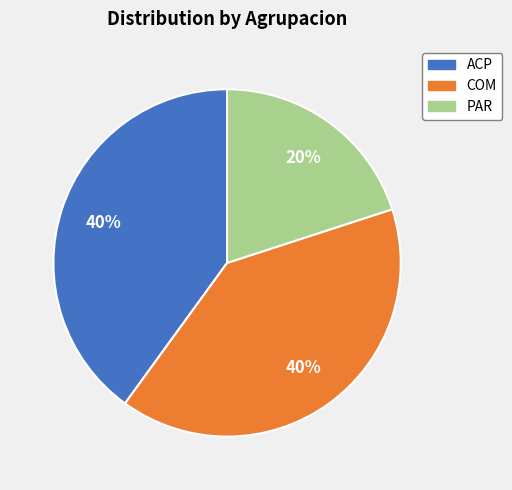

To the nearest percent, what portion does ACP represent?

40%